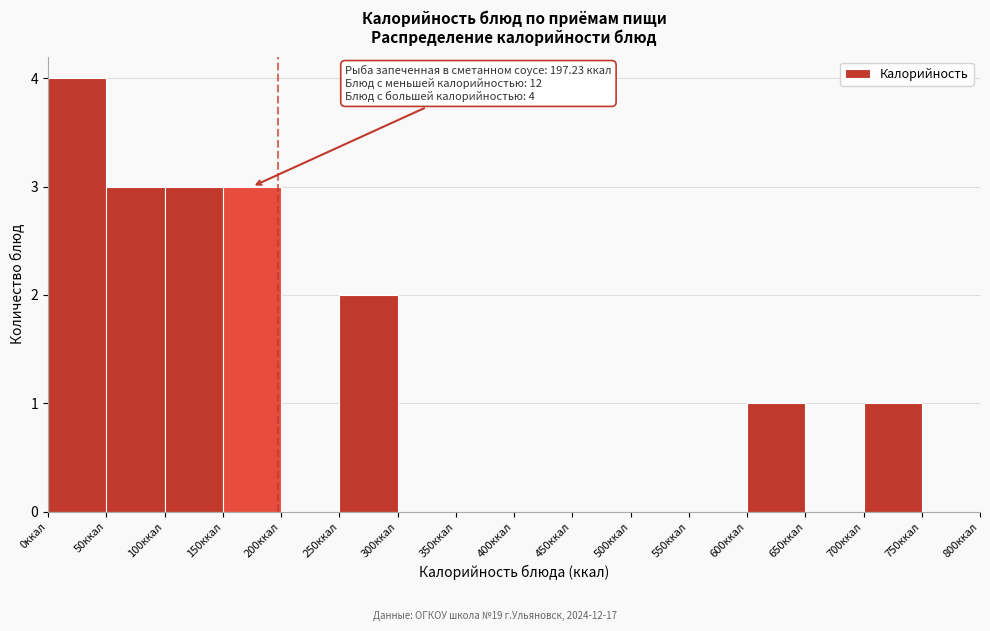

Which range on the x-axis has the tallest bar?

0 to 50